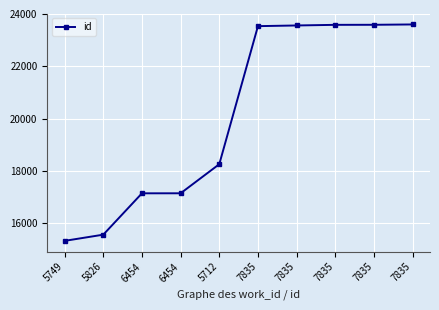

How many values are below 23535?

5